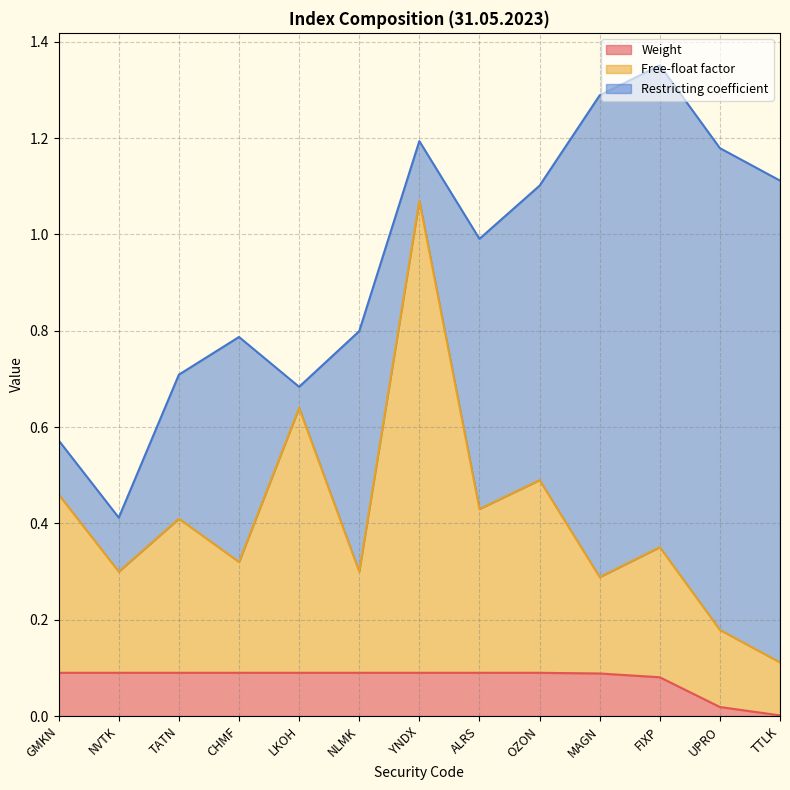

What is the total value across all series at NLMK?

0.8